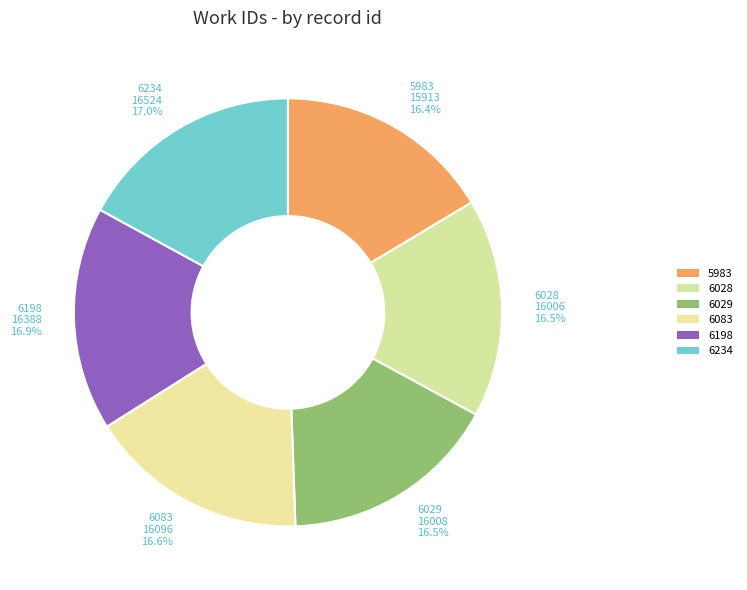

What percentage do 6029 and 5983 together represent?

32.9%